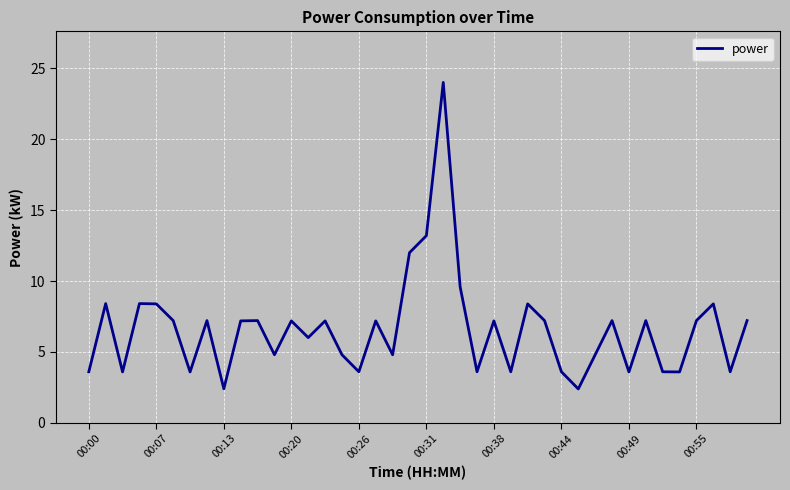

What is the difference between the maximum and minimum values?

21.6